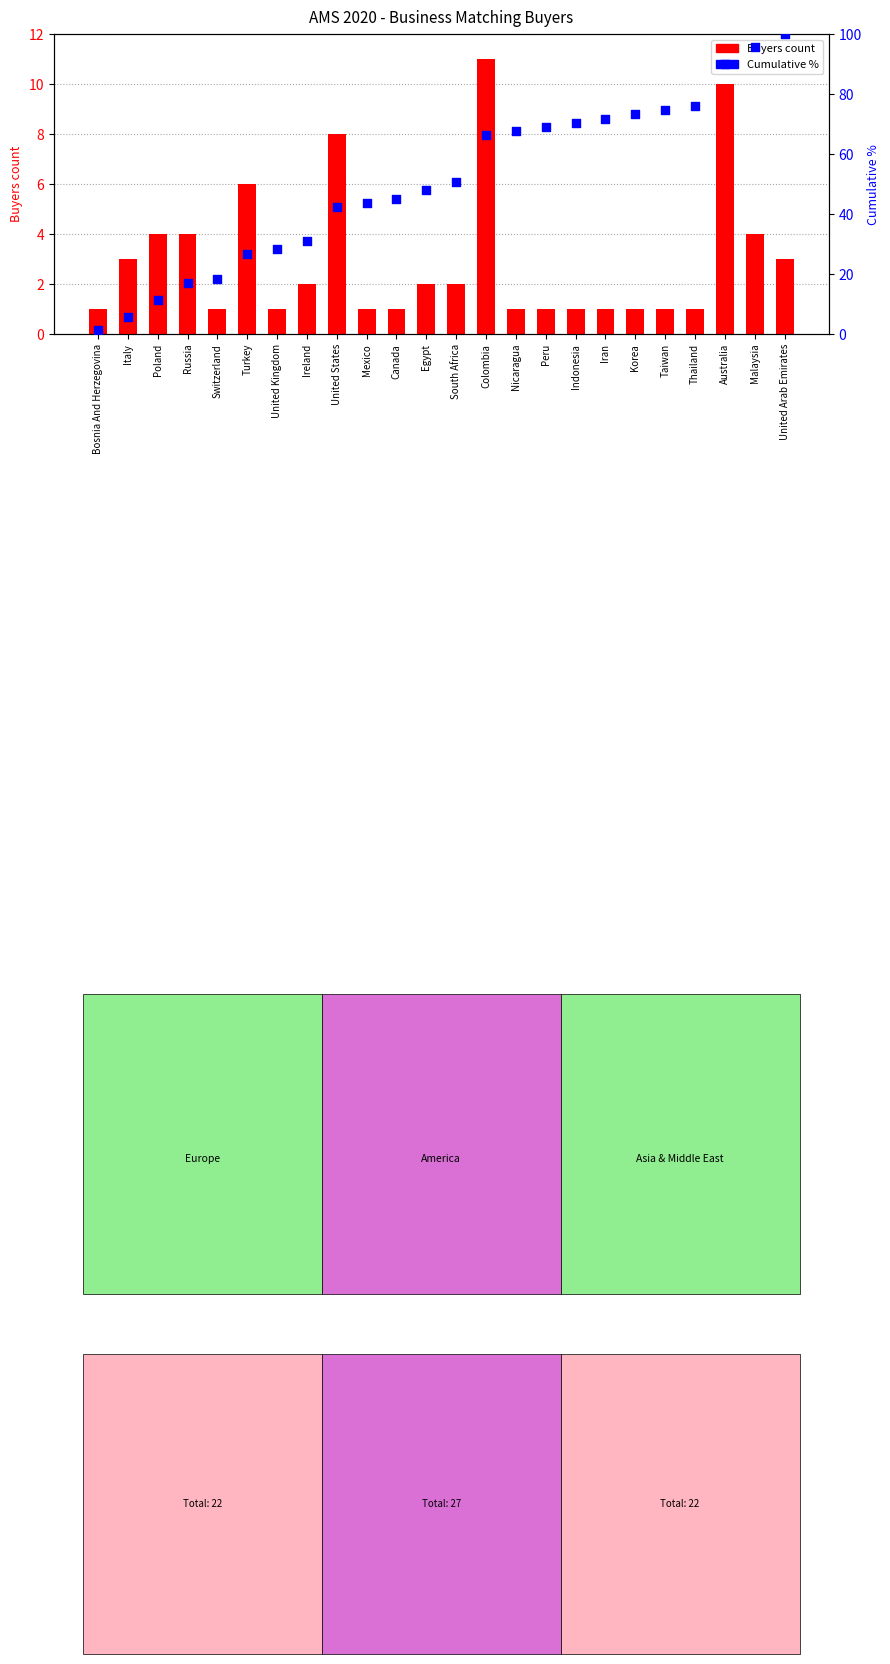

Is the value of Cumulative % at Bosnia And Herzegovina greater than the value of Buyers count at Turkey?

No